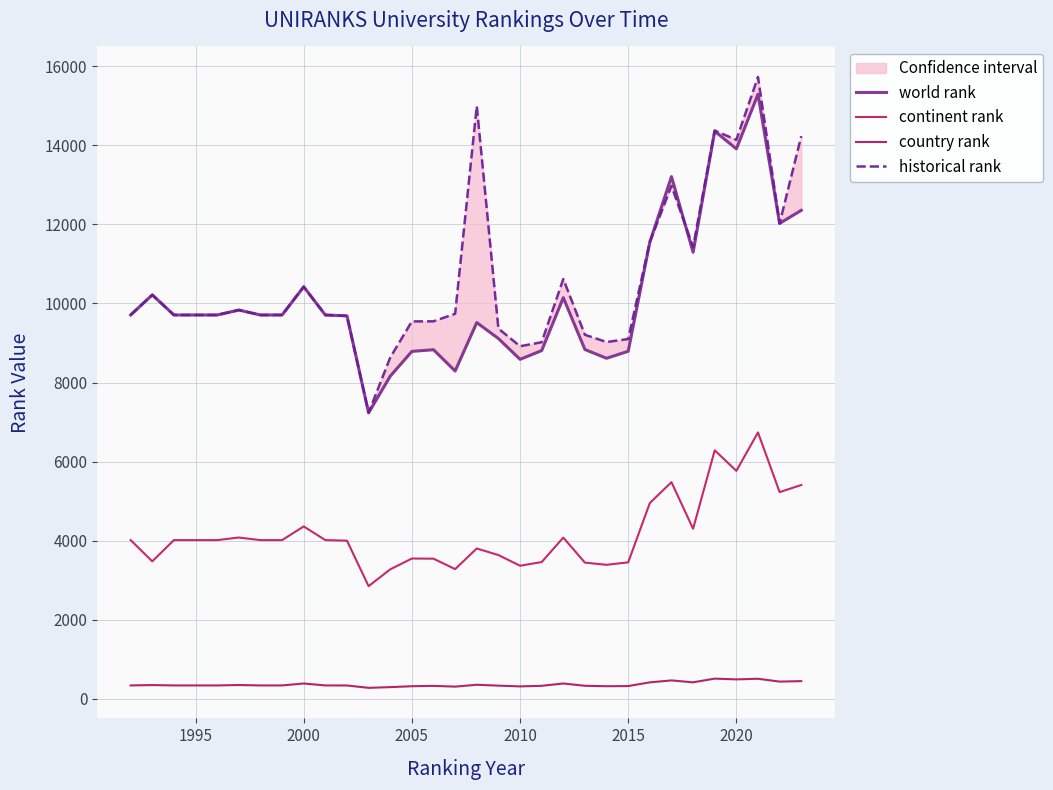

Which series has the largest total across all categories?

historical rank